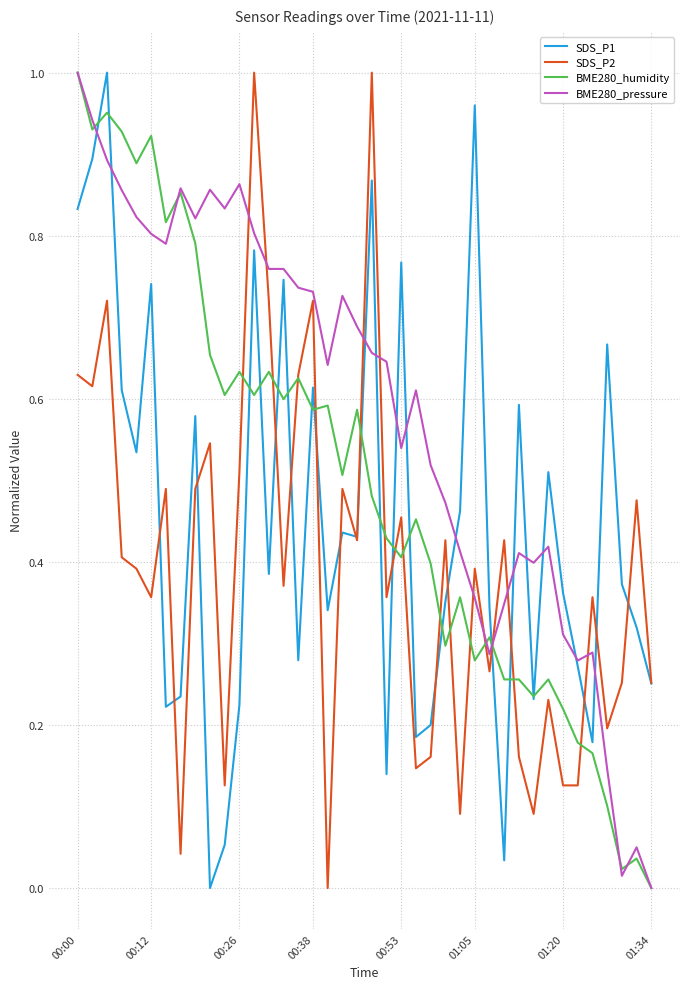

How many values in the BME280_pressure series exceed 0?

39